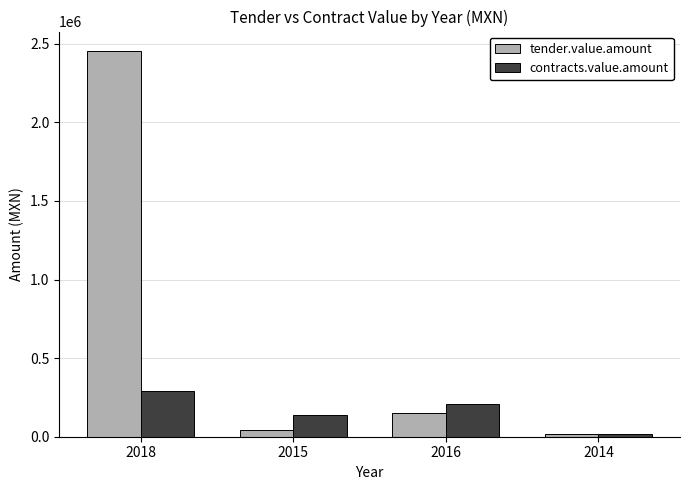

Which series has the widest spread of values?

tender.value.amount